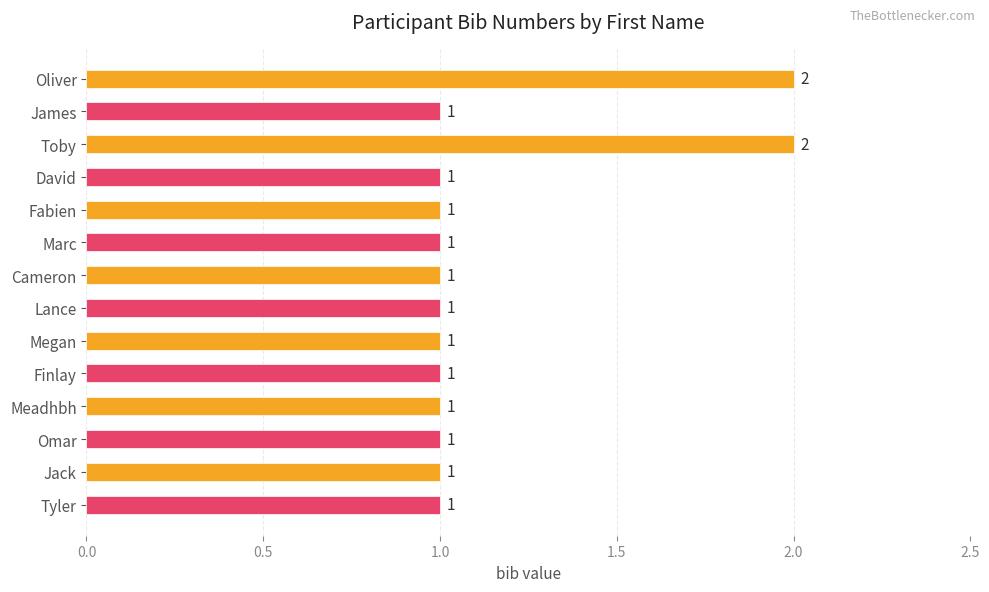

How many categories are shown in the chart?

14